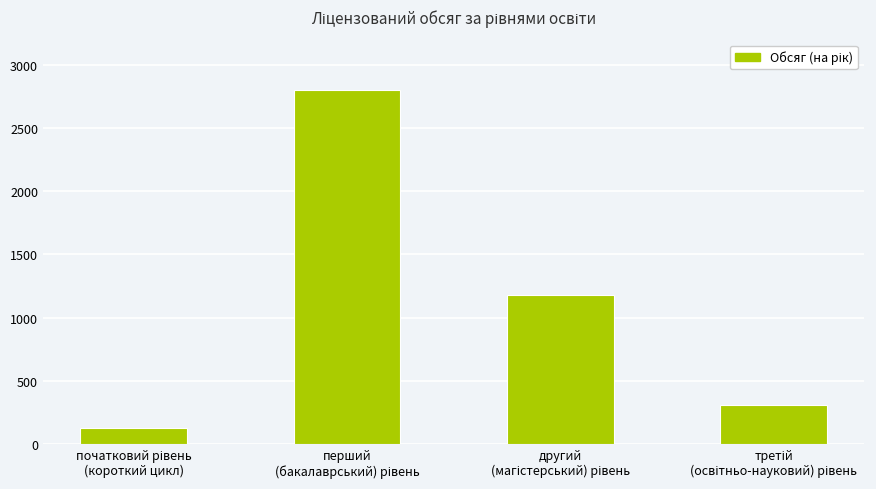

What is the value of the 2nd bar from the left?

2800